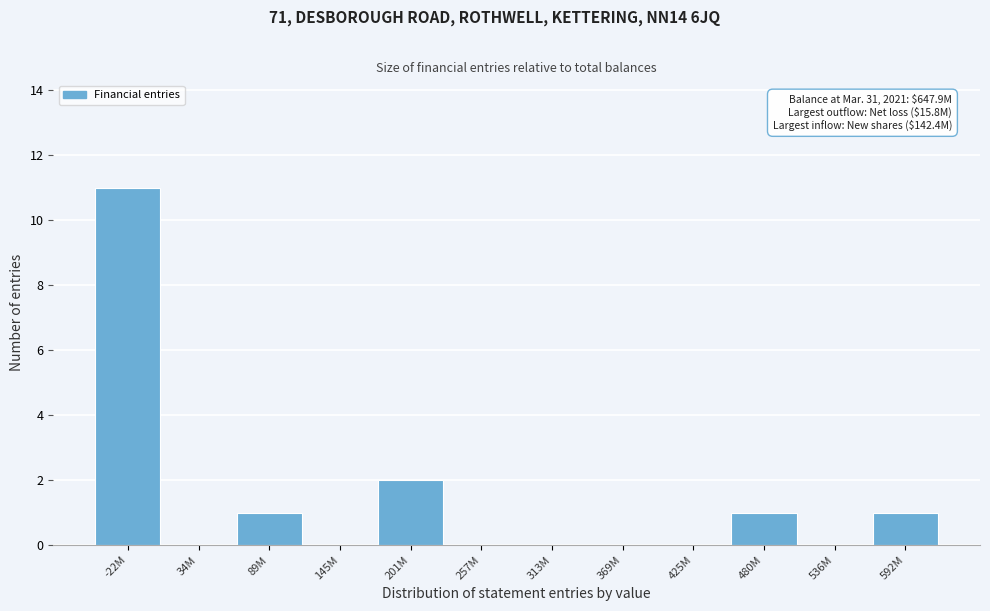

Reading right to left, extract all data points from this chart.

592M=1	536M=0	480M=1	425M=0	369M=0	313M=0	257M=0	201M=2	145M=0	89M=1	34M=0	-22M=11